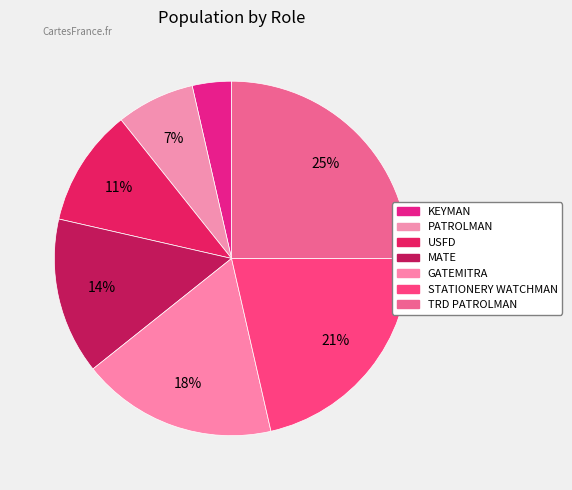

Which category has the smallest portion of the pie?

KEYMAN